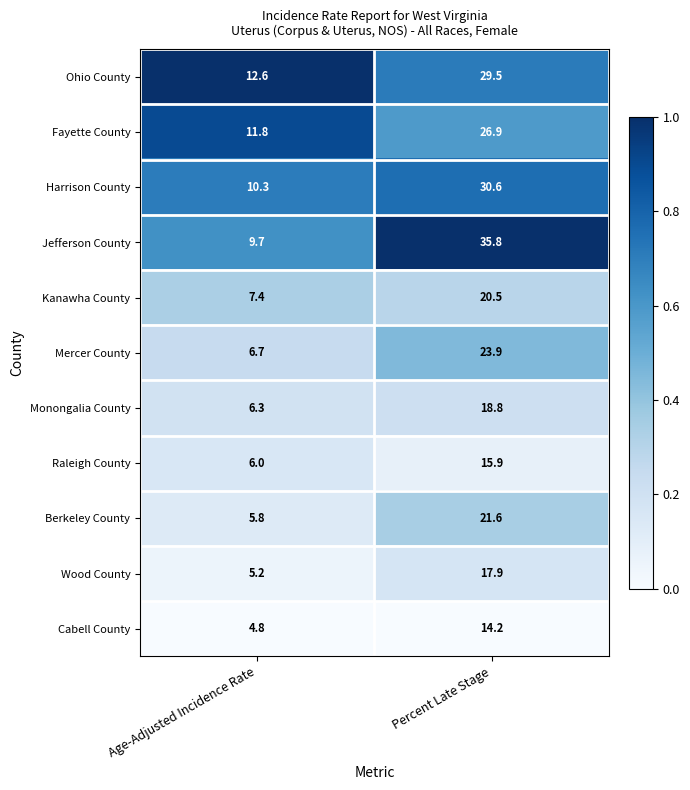

Between Age-Adjusted Incidence Rate and Percent Late Stage, which series saw the biggest shift?

Jefferson County